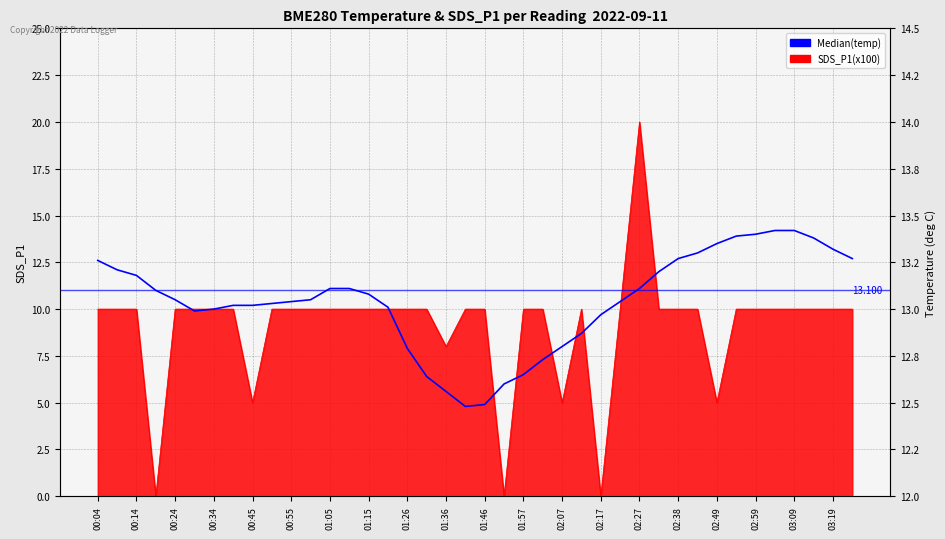

Reading left to right, list all the values displayed in this chart.

13.3	13.2	13.2	13.1	13.1	13.0	13.0	13.0	13.0	13.0	13.0	13.1	13.1	13.1	13.1	13.0	12.8	12.6	12.6	12.5	12.5	12.6	12.7	12.7	12.8	12.9	13.0	13.0	13.1	13.2	13.3	13.3	13.3	13.4	13.4	13.4	13.4	13.4	13.3	13.3